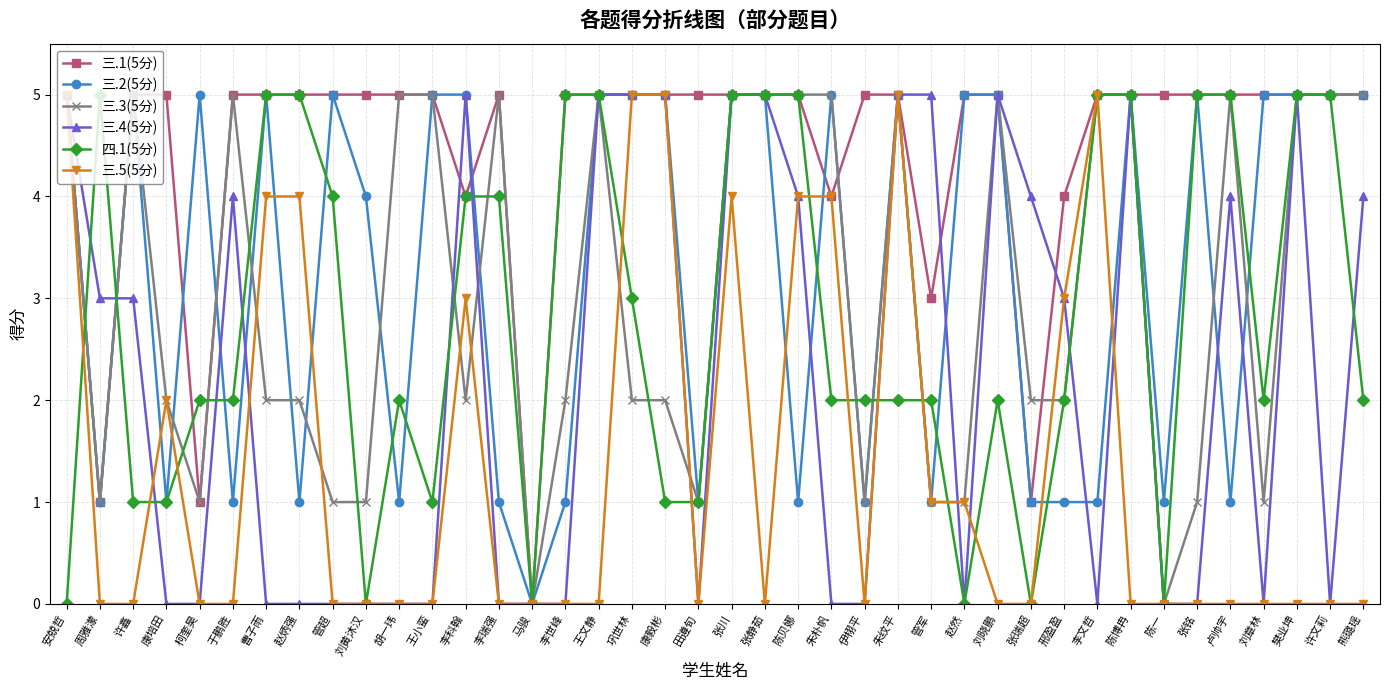

What is the total value across all series at 柯奎昊?

9